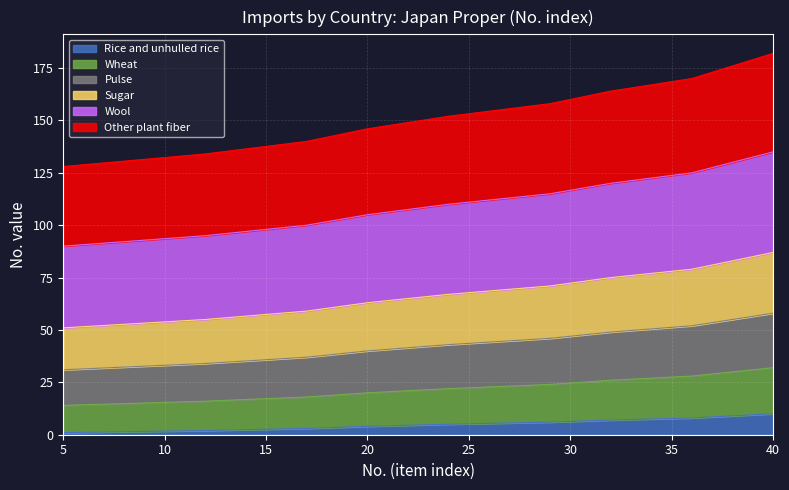

Reading left to right, list all the values displayed in this chart.

Rice and unhulled rice: 5=1	12=2	17=3	20=4	24=5	29=6	32=7	36=8	38=9	40=10
Wheat: 5=14	12=16	17=18	20=20	24=22	29=24	32=26	36=28	38=30	40=32
Pulse: 5=31	12=34	17=37	20=40	24=43	29=46	32=49	36=52	38=55	40=58
Sugar: 5=51	12=55	17=59	20=63	24=67	29=71	32=75	36=79	38=83	40=87
Wool: 5=90	12=95	17=100	20=105	24=110	29=115	32=120	36=125	38=130	40=135
Other plant fiber: 5=128	12=134	17=140	20=146	24=152	29=158	32=164	36=170	38=176	40=182